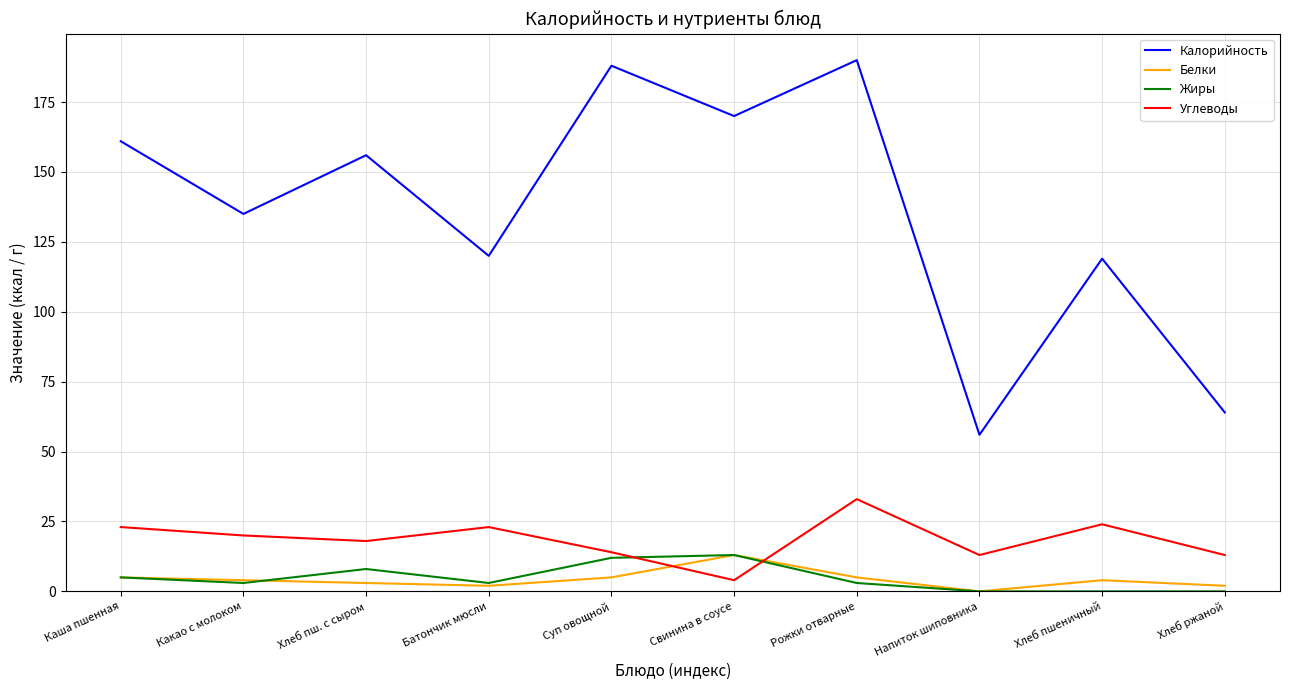

Reading right to left, extract all data points from this chart.

Калорийность: Хлеб ржаной=64	Хлеб пшеничный=119	Напиток шиповника=56	Рожки отварные=190	Свинина в соусе=170	Суп овощной=188	Батончик мюсли=120	Хлеб пш. с сыром=156	Какао с молоком=135	Каша пшенная=161
Белки: Хлеб ржаной=2	Хлеб пшеничный=4	Напиток шиповника=0	Рожки отварные=5	Свинина в соусе=13	Суп овощной=5	Батончик мюсли=2	Хлеб пш. с сыром=3	Какао с молоком=4	Каша пшенная=5
Жиры: Хлеб ржаной=0	Хлеб пшеничный=0	Напиток шиповника=0	Рожки отварные=3	Свинина в соусе=13	Суп овощной=12	Батончик мюсли=3	Хлеб пш. с сыром=8	Какао с молоком=3	Каша пшенная=5
Углеводы: Хлеб ржаной=13	Хлеб пшеничный=24	Напиток шиповника=13	Рожки отварные=33	Свинина в соусе=4	Суп овощной=14	Батончик мюсли=23	Хлеб пш. с сыром=18	Какао с молоком=20	Каша пшенная=23